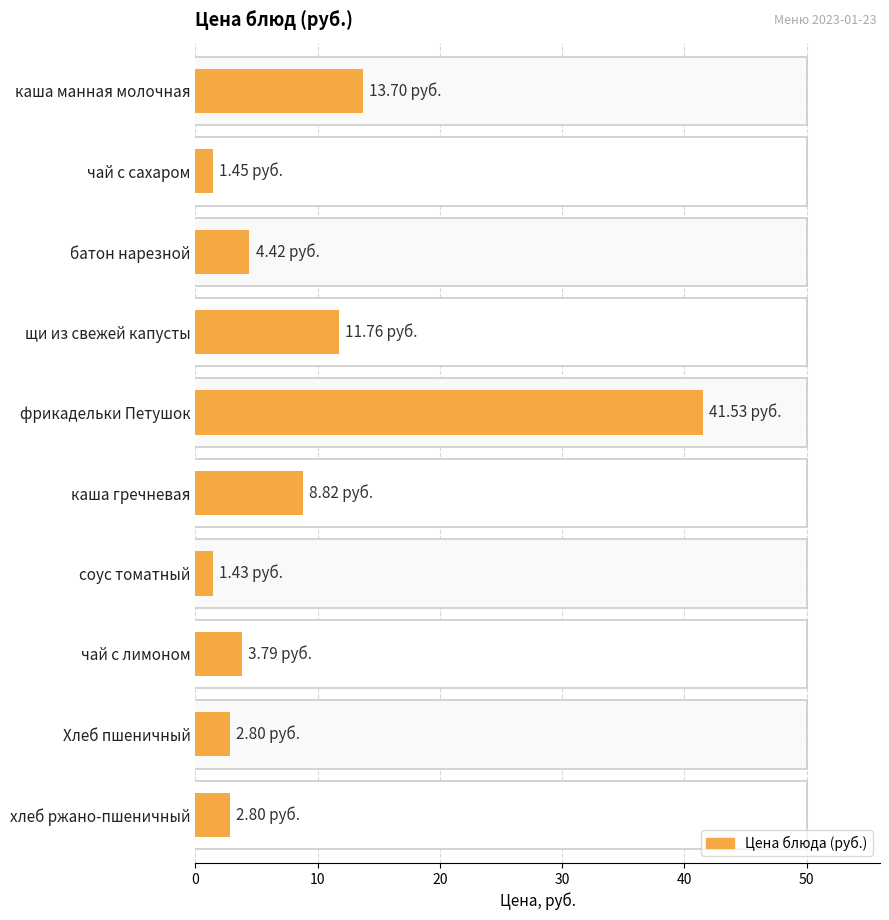

Reading left to right, extract all data points from this chart.

13.7	1.4	4.4	11.8	41.5	8.8	1.4	3.8	2.8	2.8